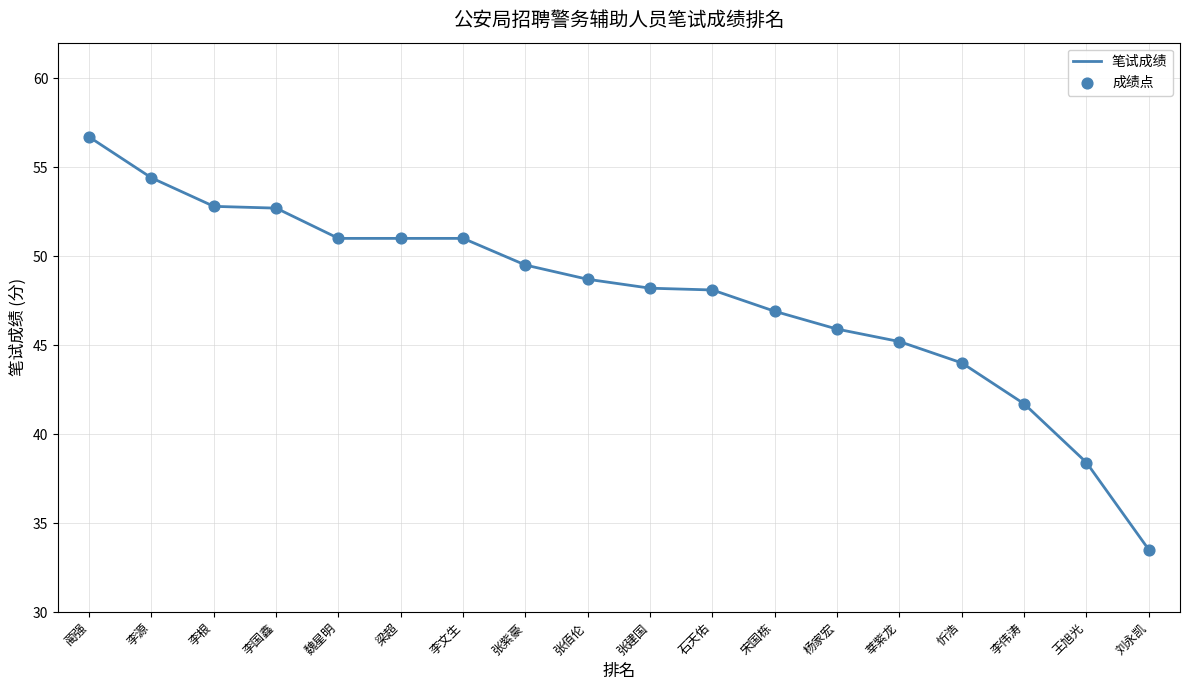

What is the ratio of the value at 莘紫龙 to the value at 李源?

0.8